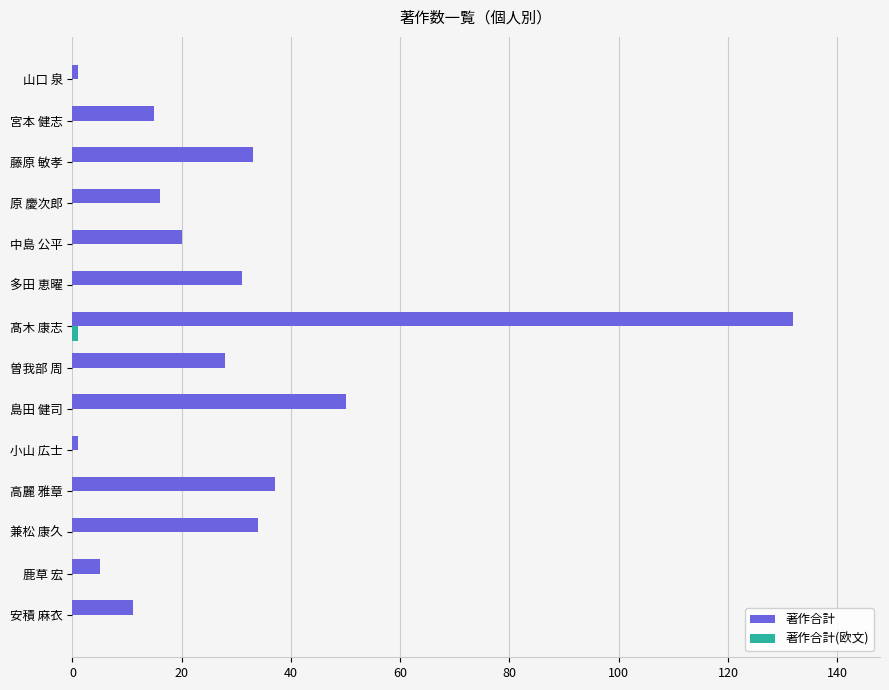

How many series are shown in this chart?

2